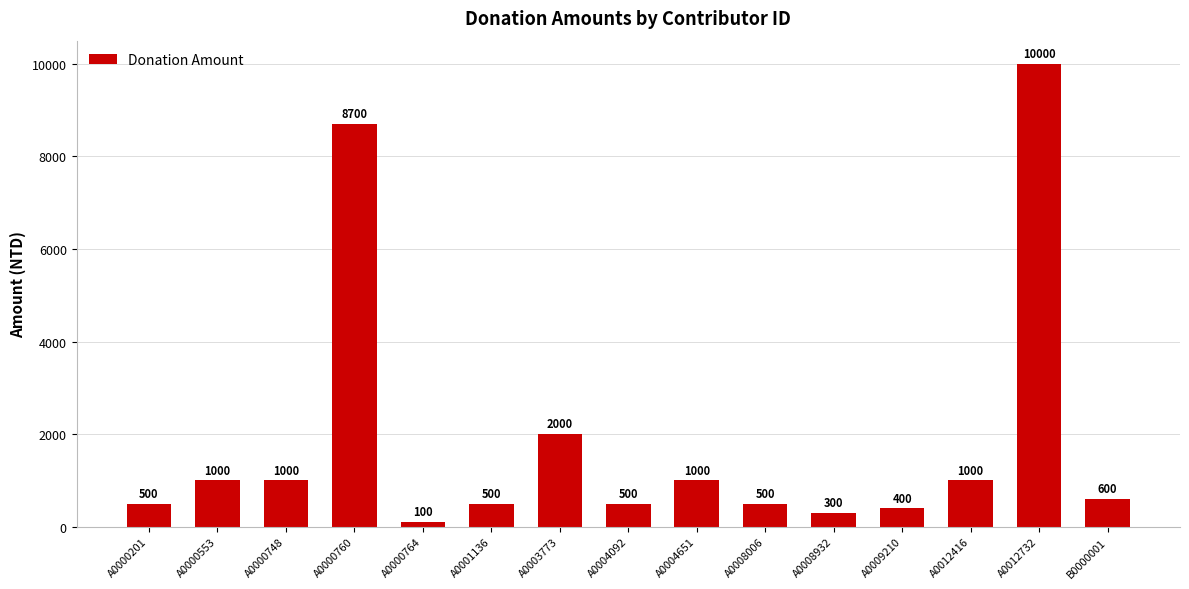

Where does the data first go above 600?

A0000553